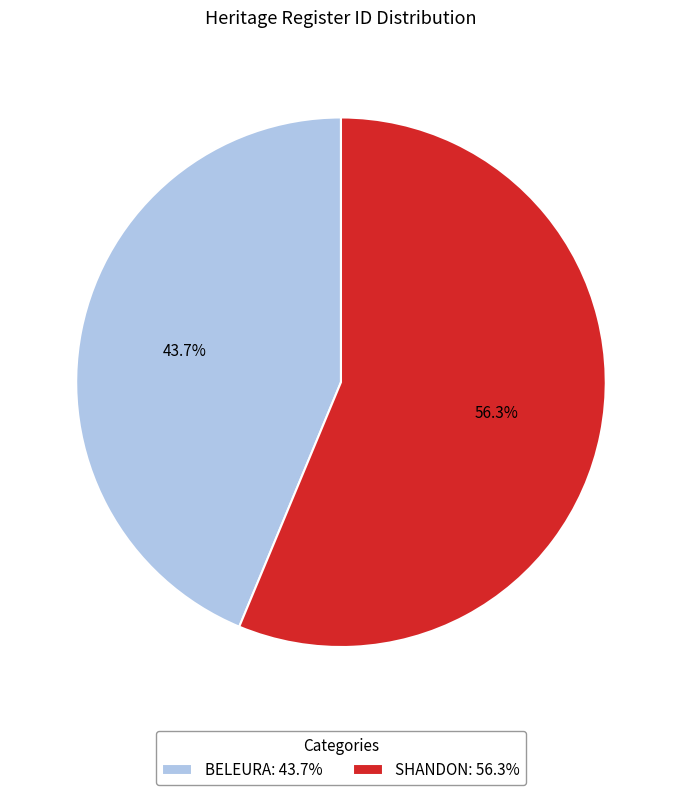

The BELEURA slice represents 57% of the pie. True or false?

False